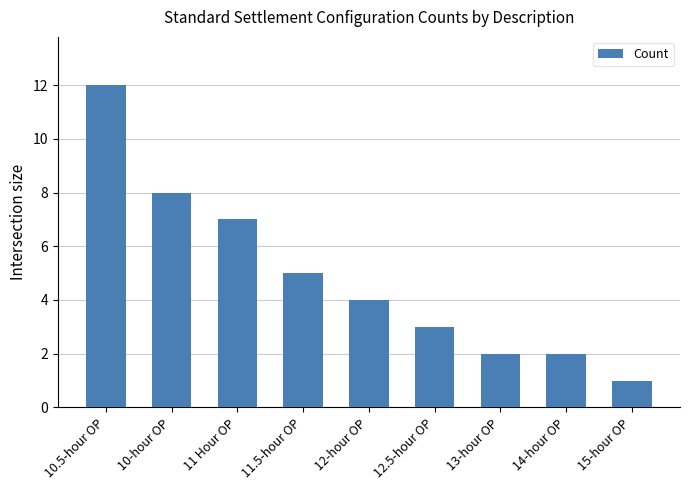

Reading left to right, list all the values displayed in this chart.

10.5-hour OP=12	10-hour OP=8	11 Hour OP=7	11.5-hour OP=5	12-hour OP=4	12.5-hour OP=3	13-hour OP=2	14-hour OP=2	15-hour OP=1